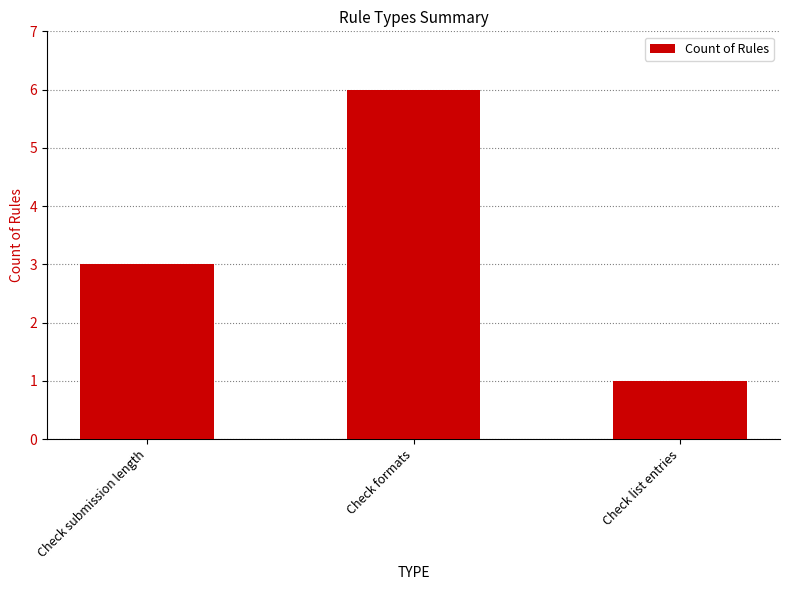

Count the number of categories in the chart.

3